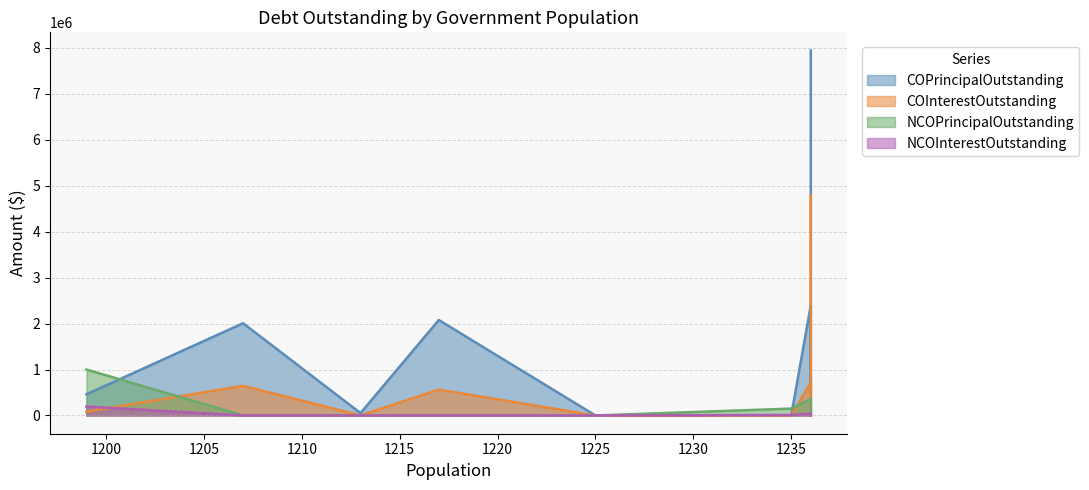

What is the difference between the NCOPrincipalOutstanding values at Munday and La Vernia?

361000.0